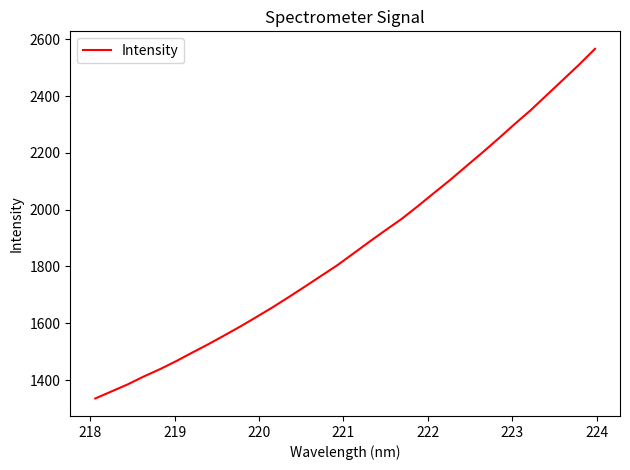

What is the difference between the maximum and second lowest values?

1206.3